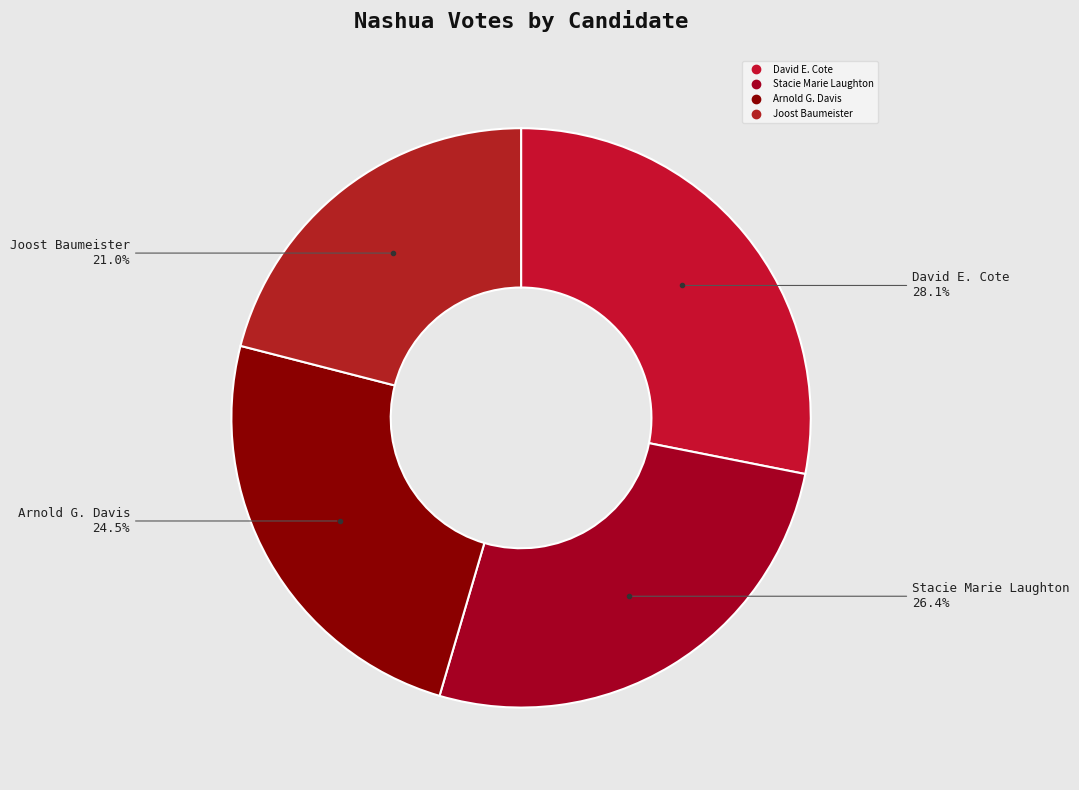

Count the number of slices in the pie.

4